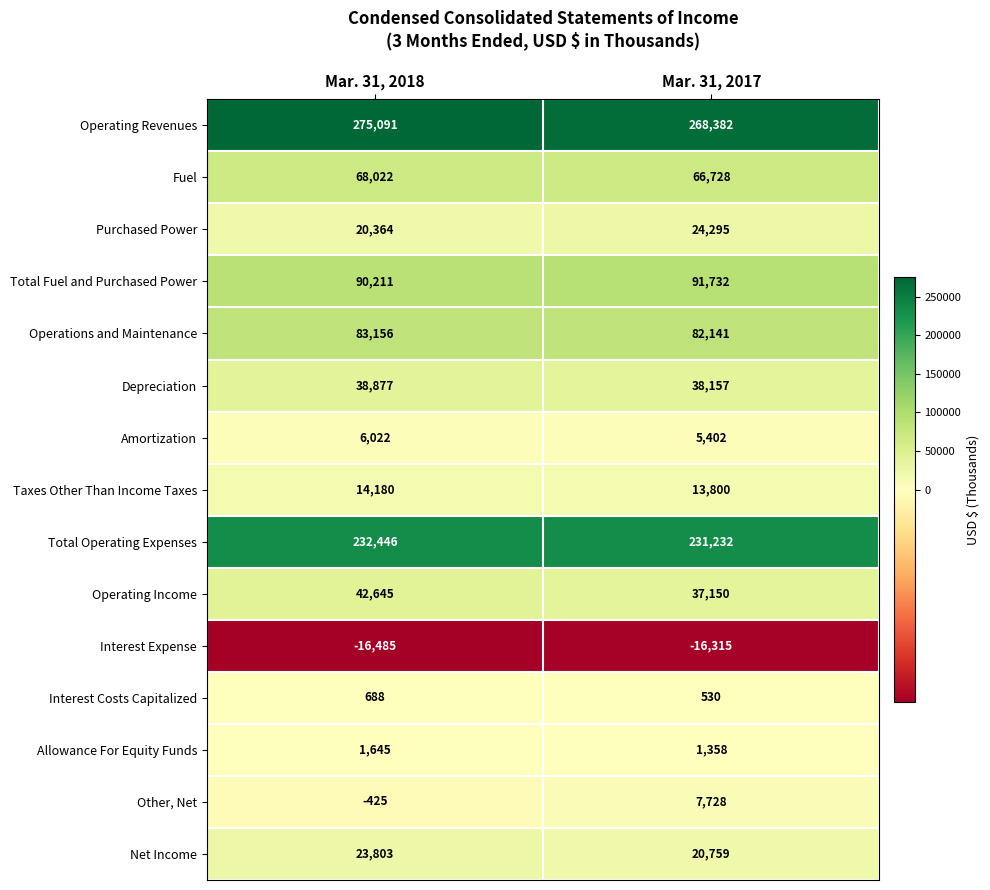

The Interest Expense series shows -16485 at Mar. 31, 2018. True or false?

True